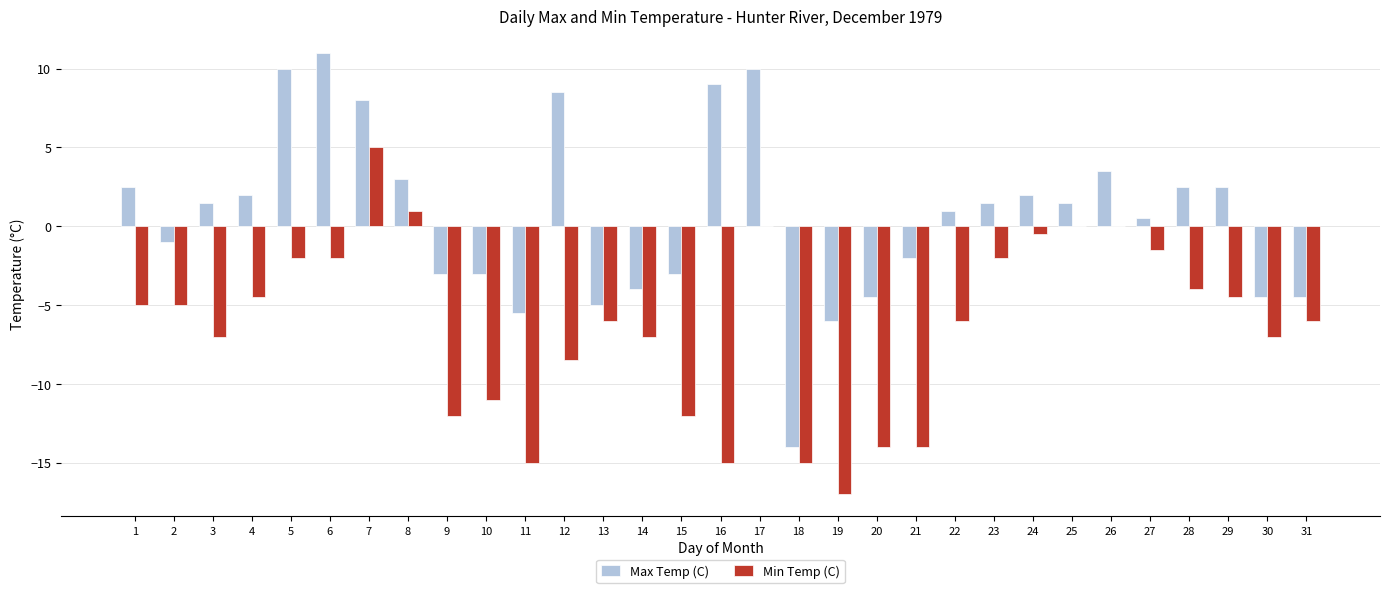

What is the spread (max minus min) of values at 8?

2.0